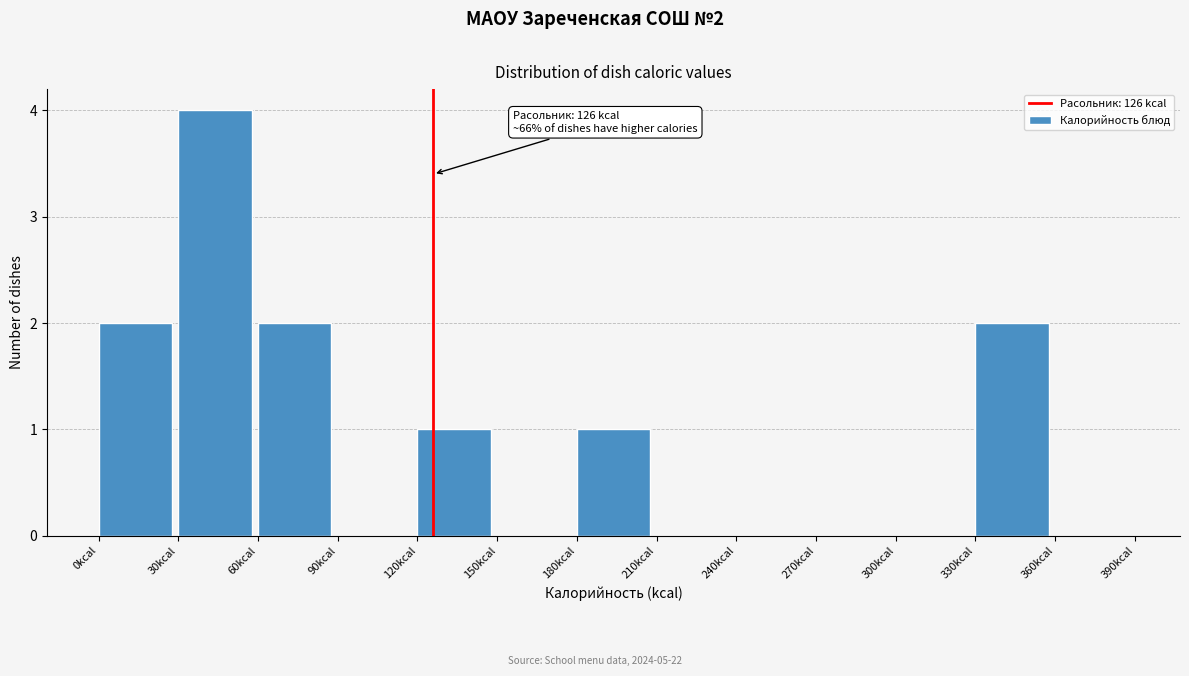

Which range on the x-axis has the tallest bar?

30 to 60